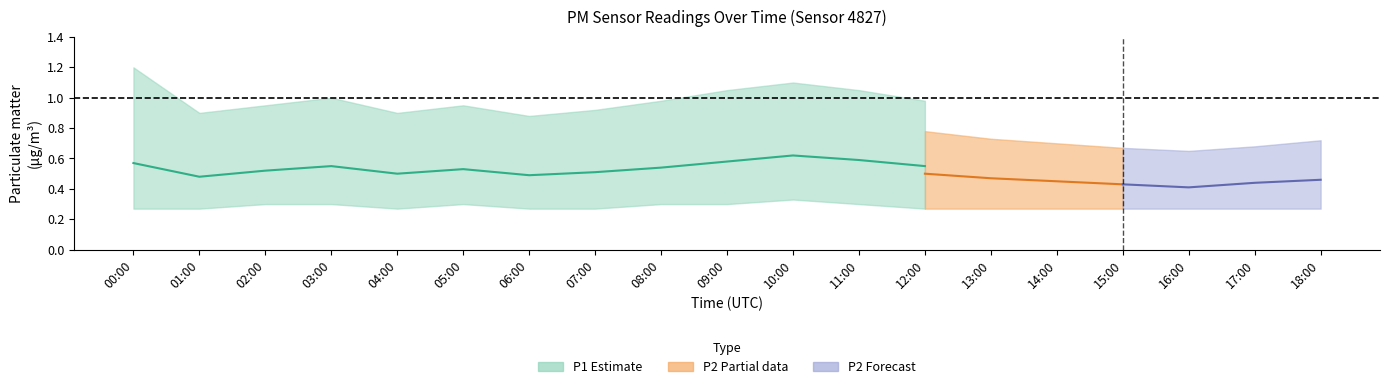

At which category does P1_mean reach its first local peak?

03:00